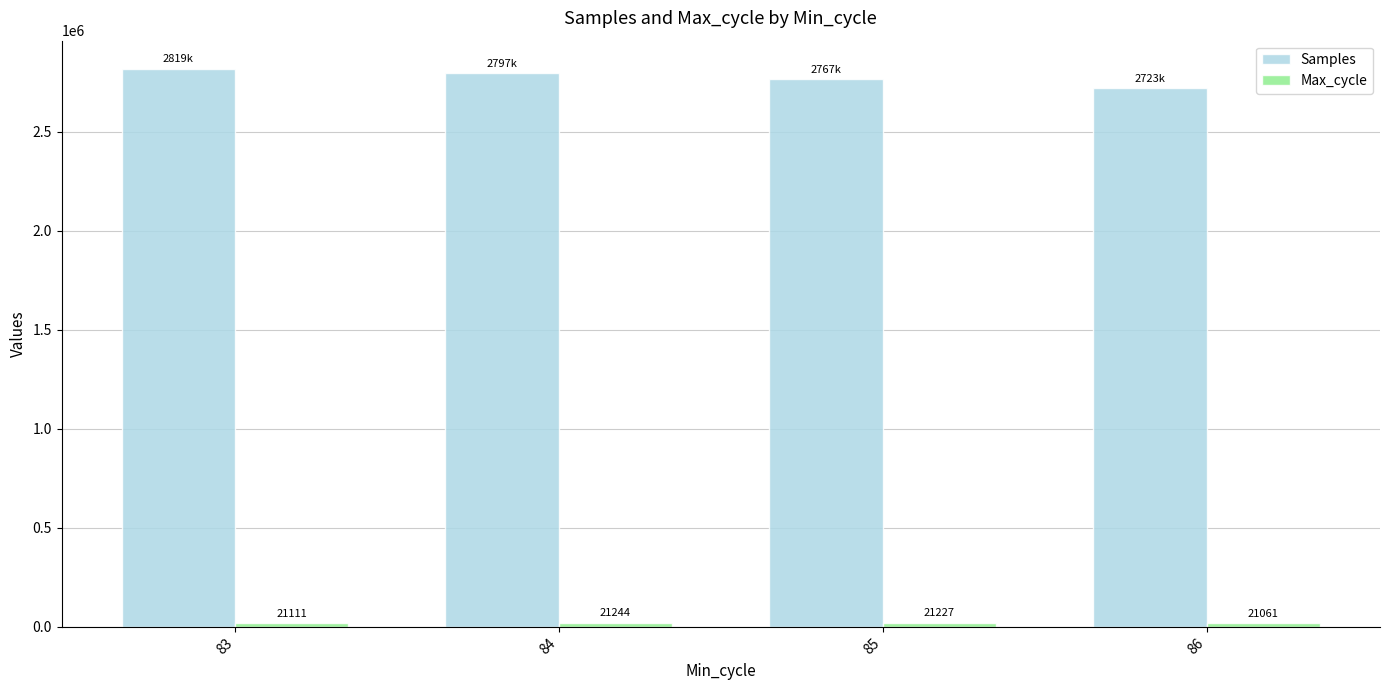

Where does the Samples series first go above 2797196?

83